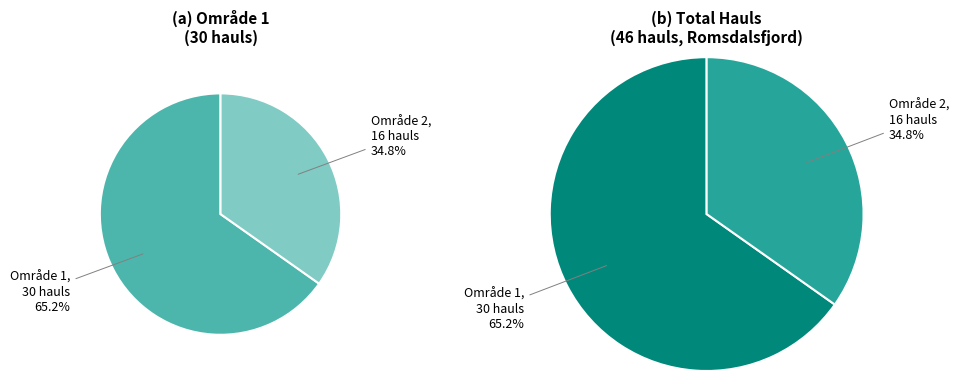

What is the smallest slice in the pie chart?

Område 2